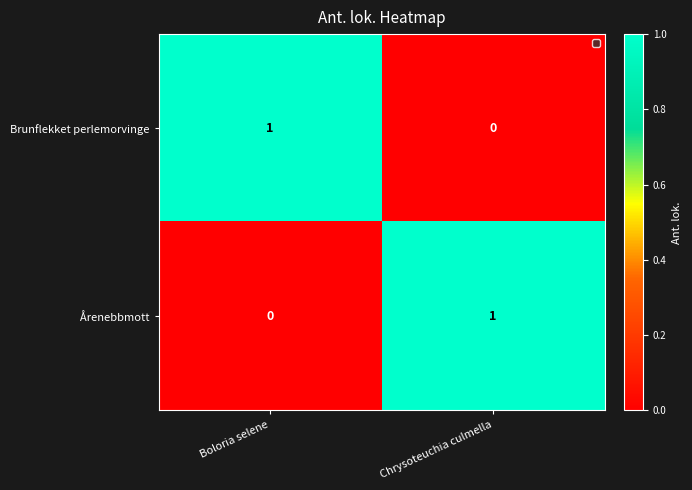

At which label is Brunflekket perlemorvinge closest to 0?

Chrysoteuchia culmella